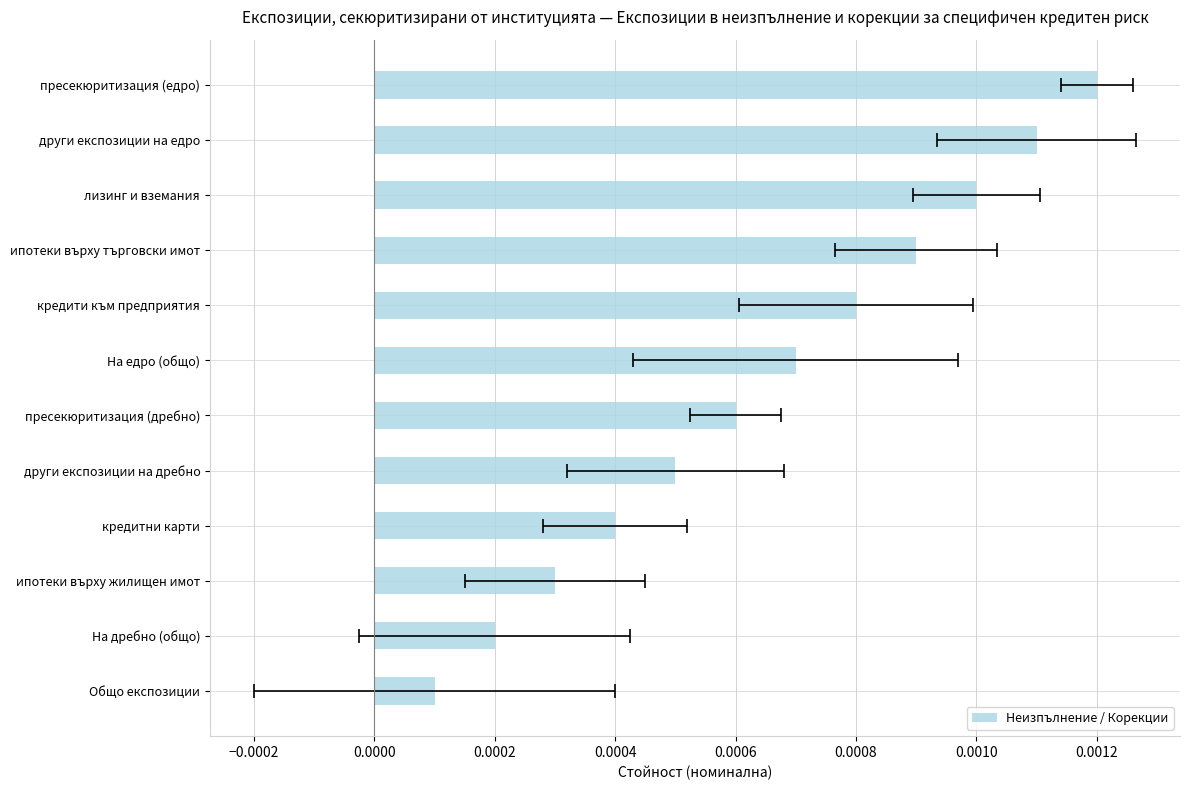

Are the bars horizontal?

Yes